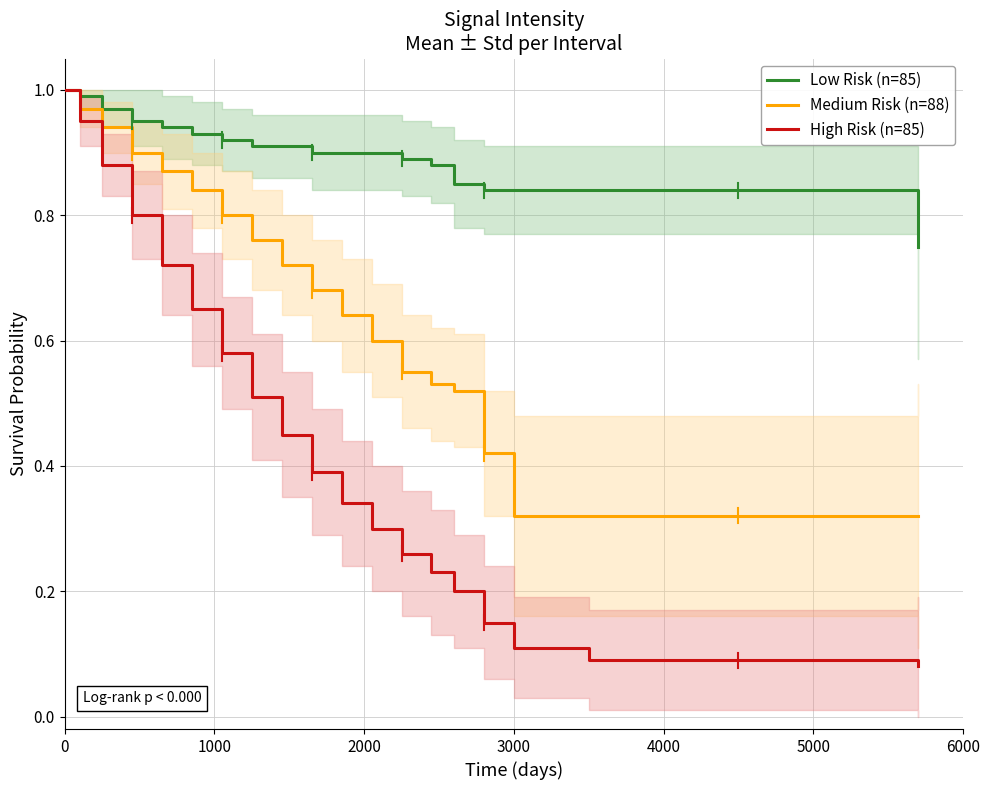

Rank the series by their average value, from highest to lowest.

Low Risk (n=85), Medium Risk (n=88), High Risk (n=85)